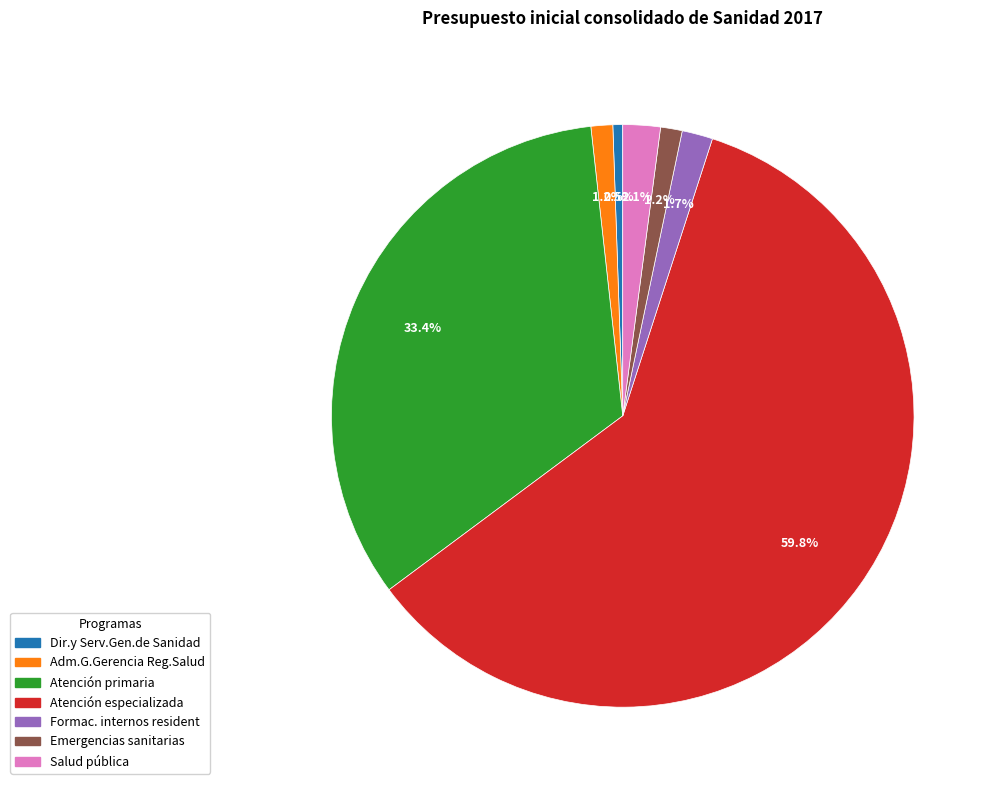

Combined, what portion of the pie is Formac. internos resident and Adm.G.Gerencia Reg.Salud?

2.9%